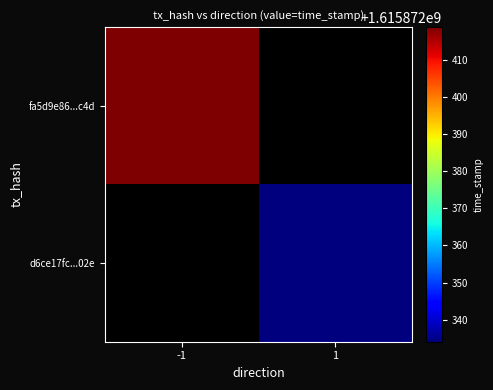

What value does the fa5d9e86cbbfaf3d78a7cf37e895d5515ea8c4d series have at time_stamp?

1615872419